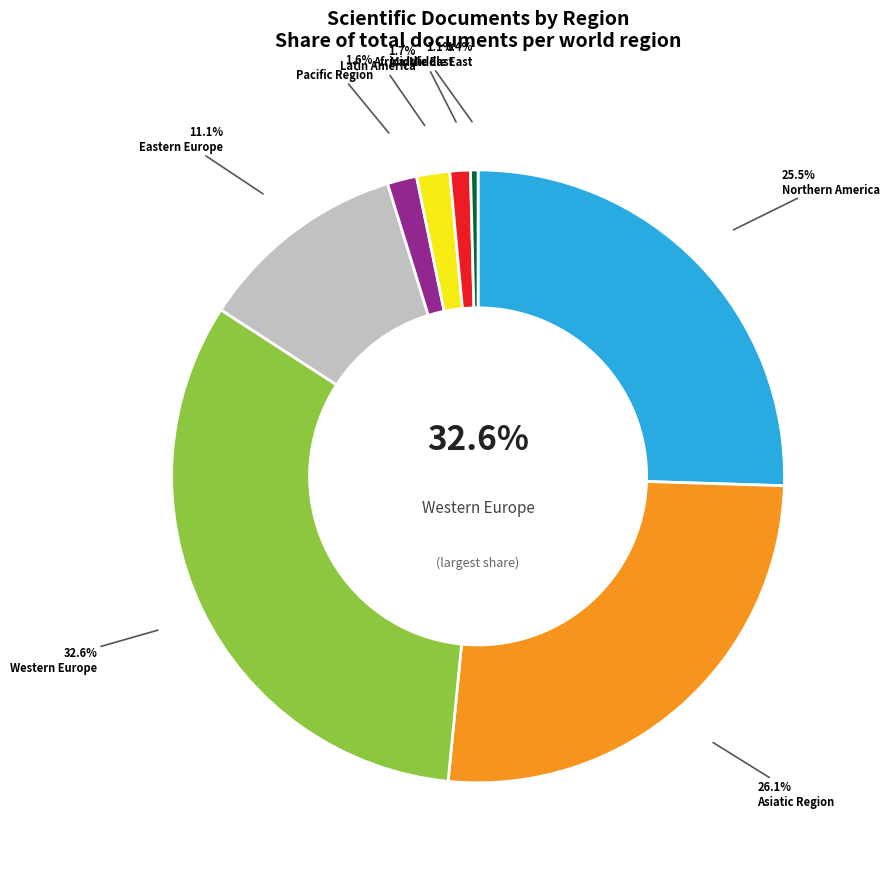

The 10 slice represents 12% of the pie. True or false?

False